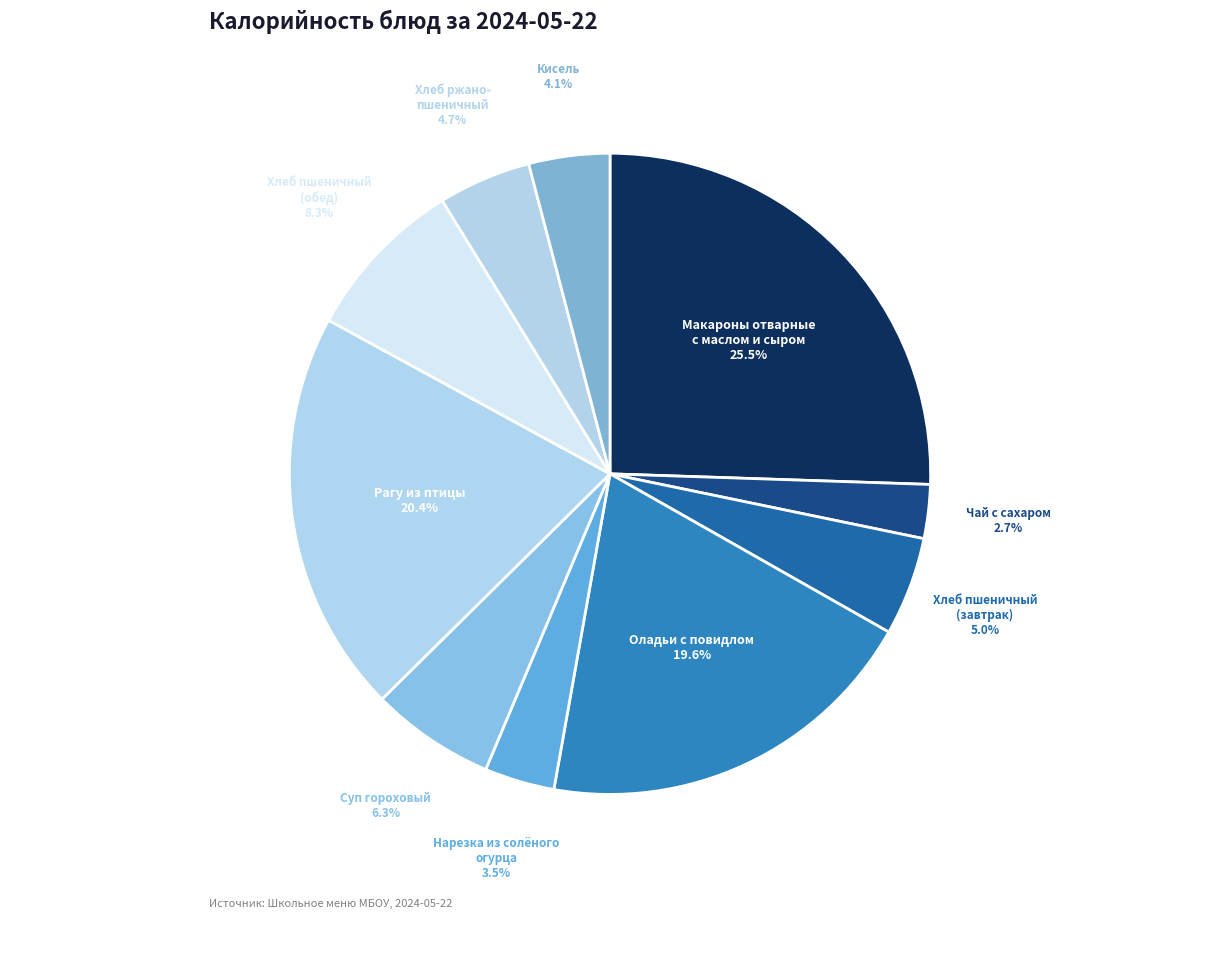

Does any single category account for the majority?

No